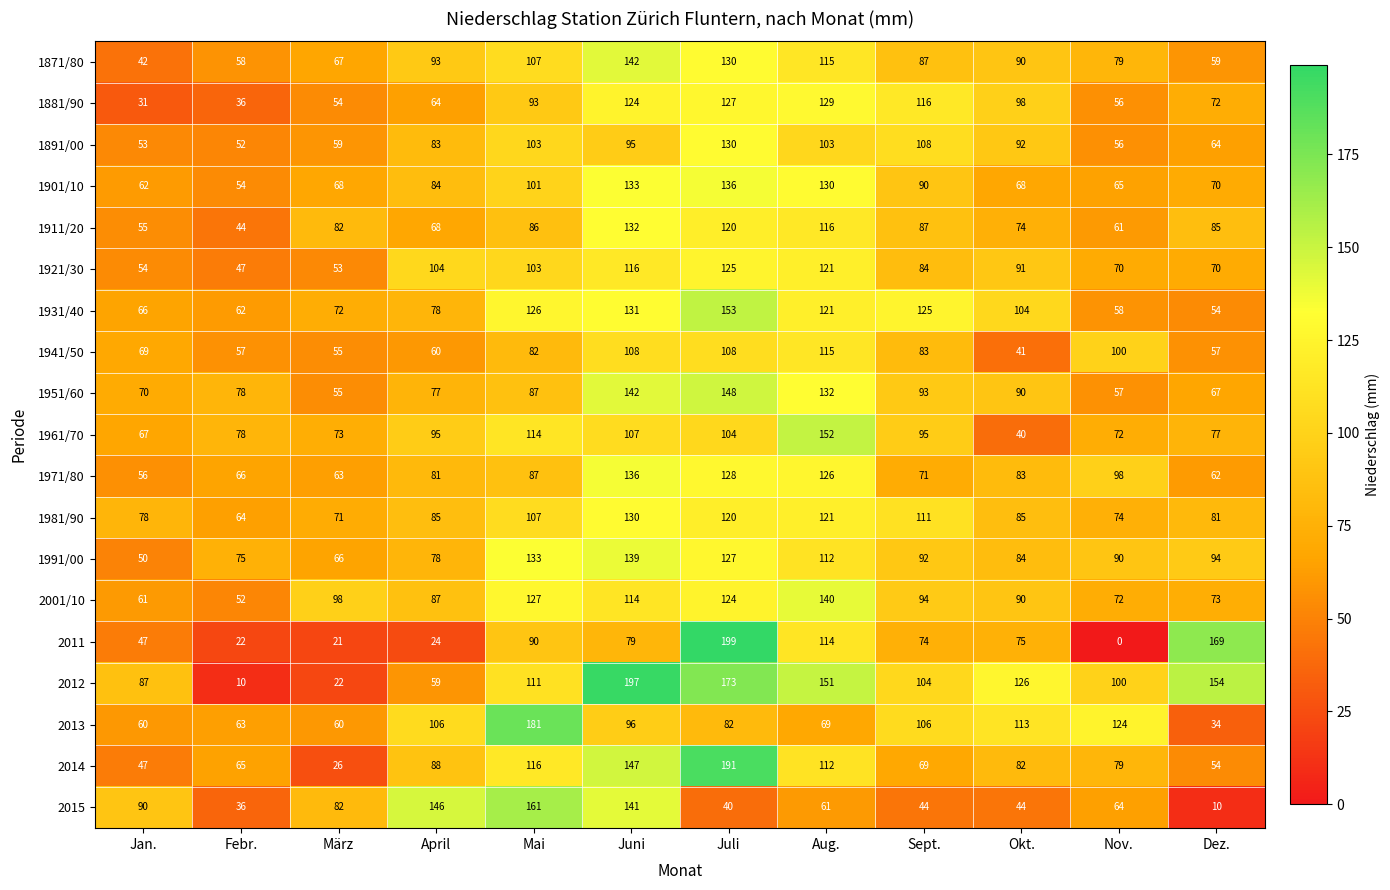

Where does the 2015 series first go above 64?

Jan.